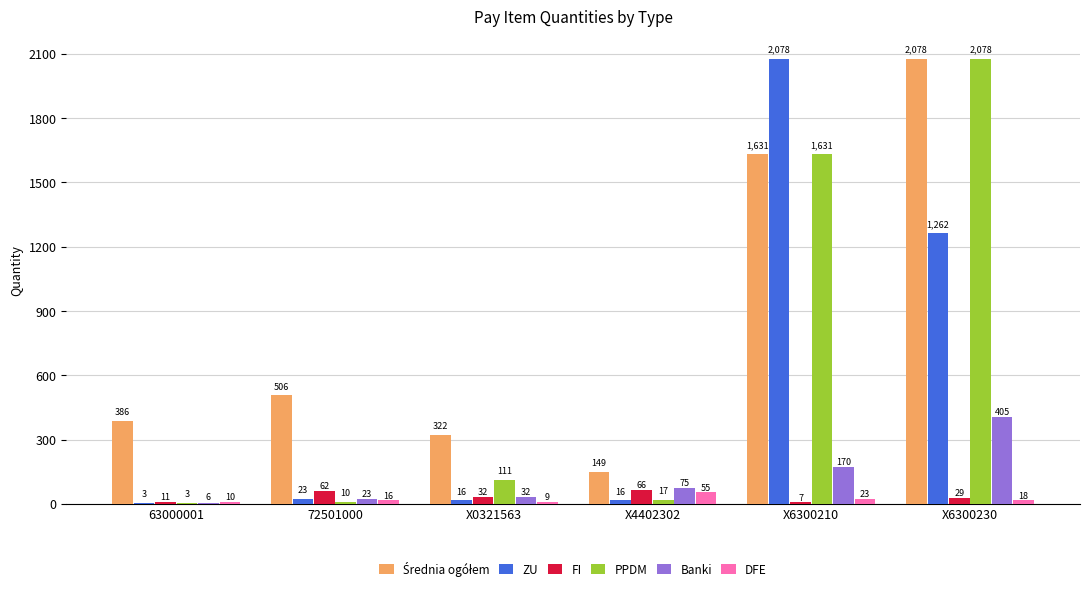

What is the total value across all series at X4402302?

378